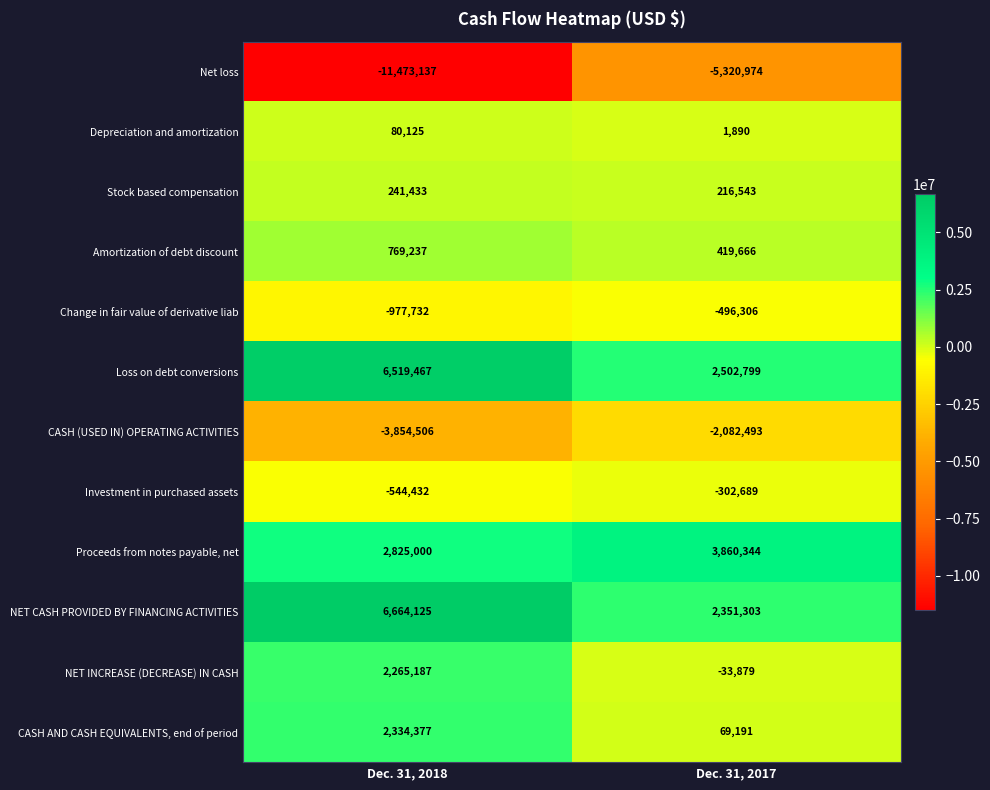

What is the maximum value for Investment in purchased assets?

-302689